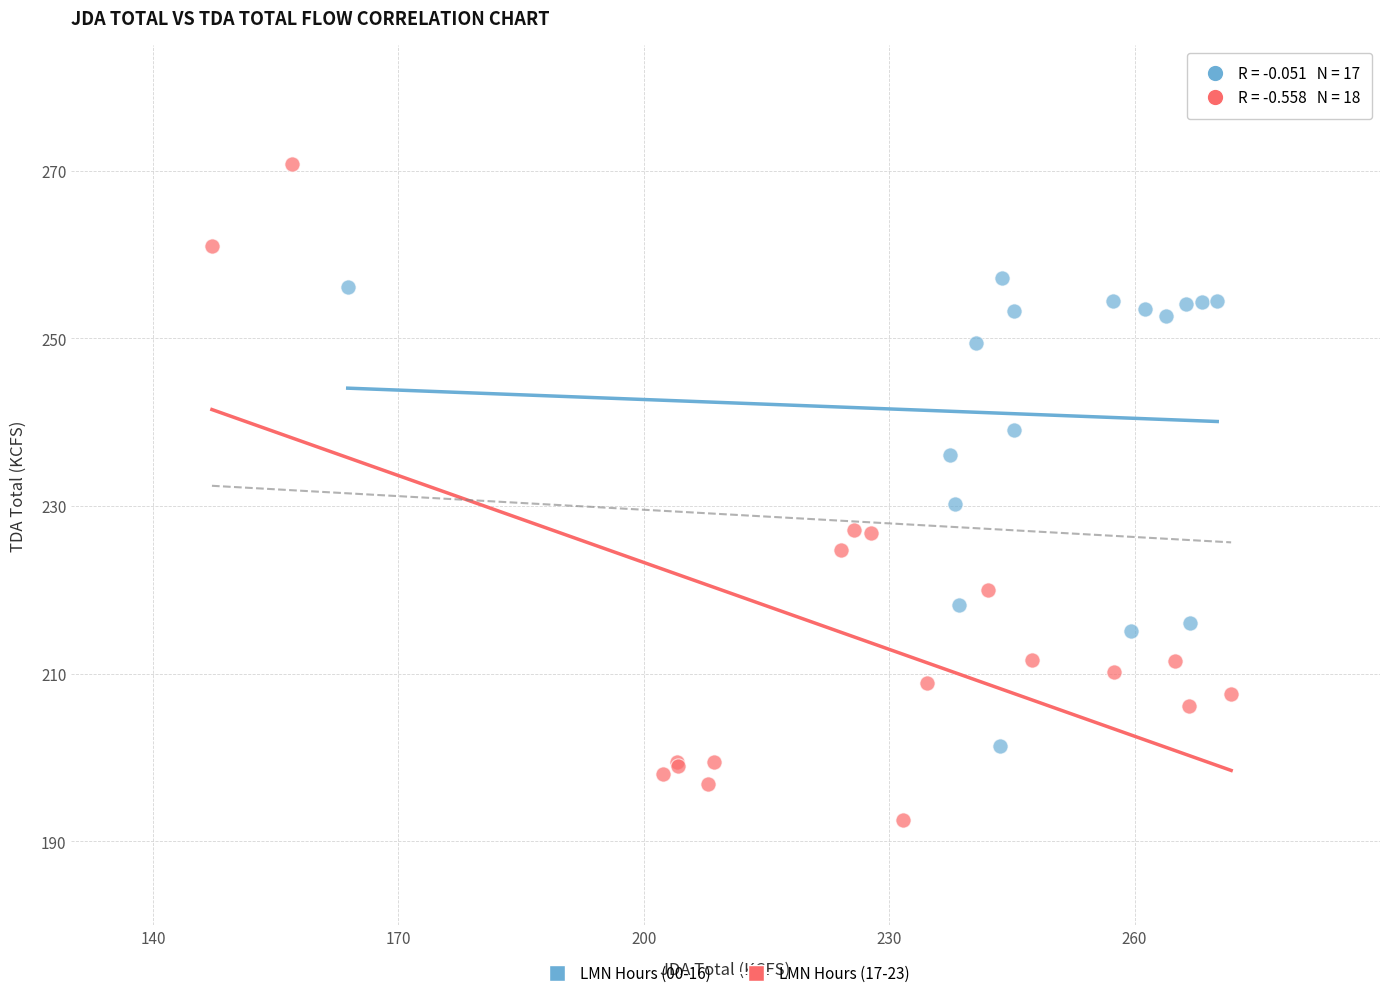

Which series has the widest spread of Y values?

LMN Hours (17-23)